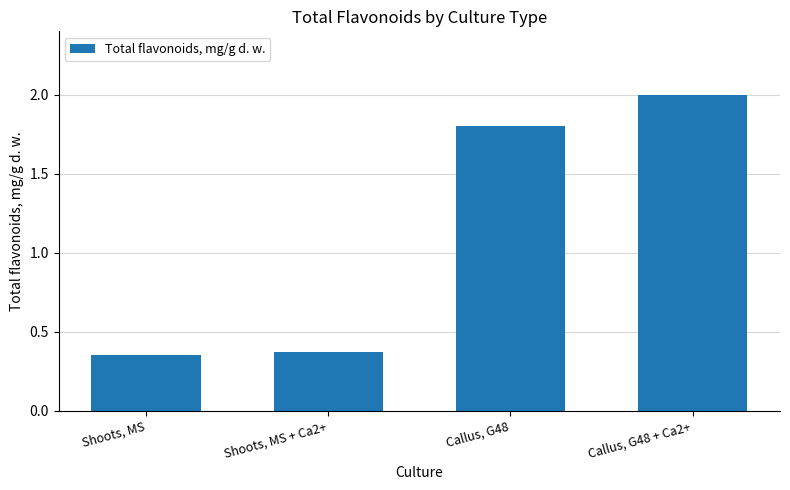

What is the label of the 4th bar from the right?

Shoots, MS